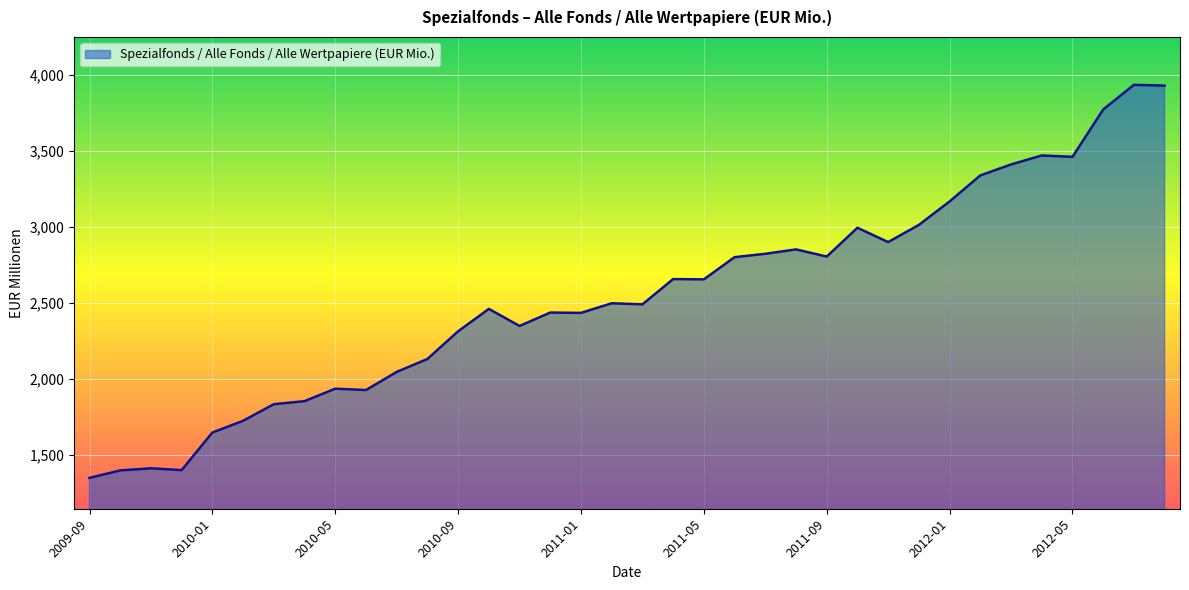

What is the greatest value displayed?

3933